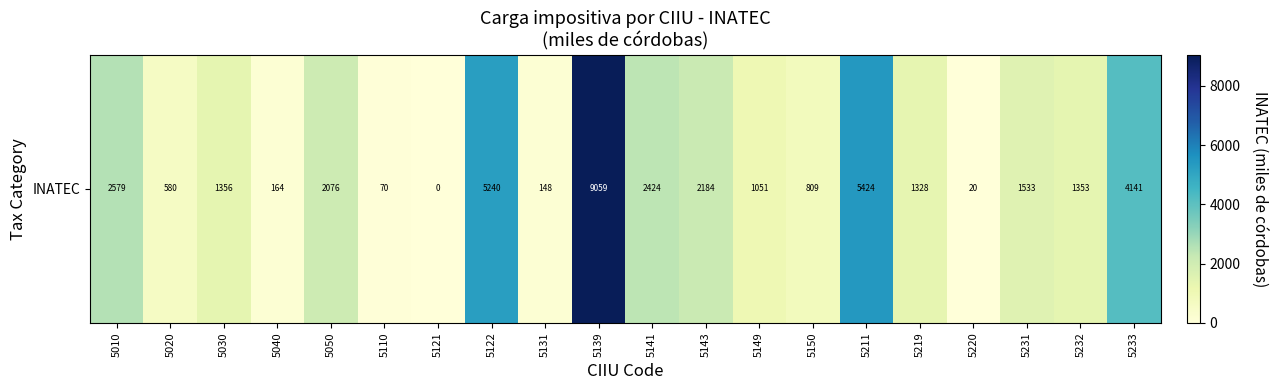

What is the ratio of the value at 5150 to the value at 5219?

0.6